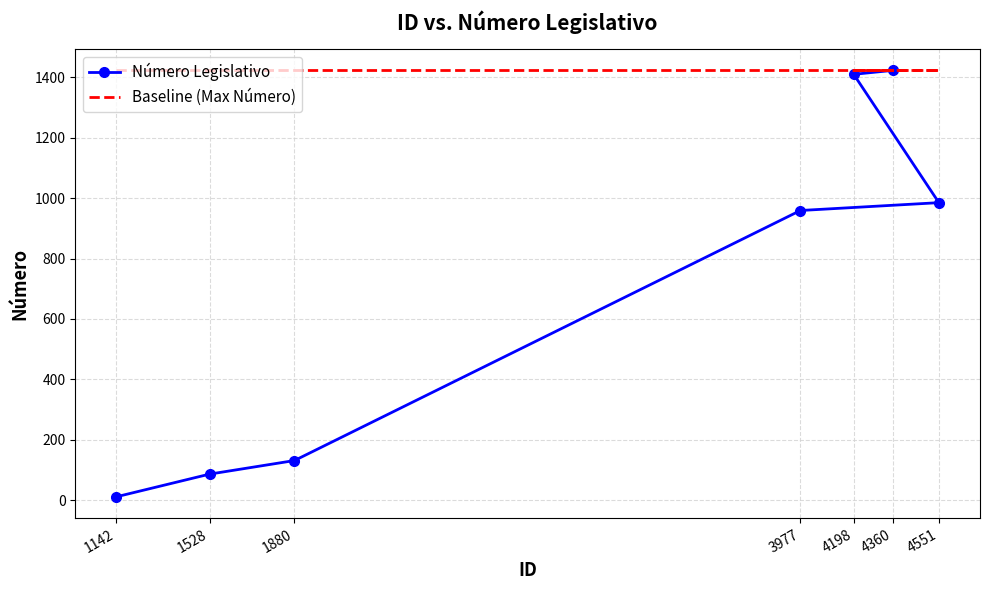

What is the maximum value for Número Legislativo?

1423